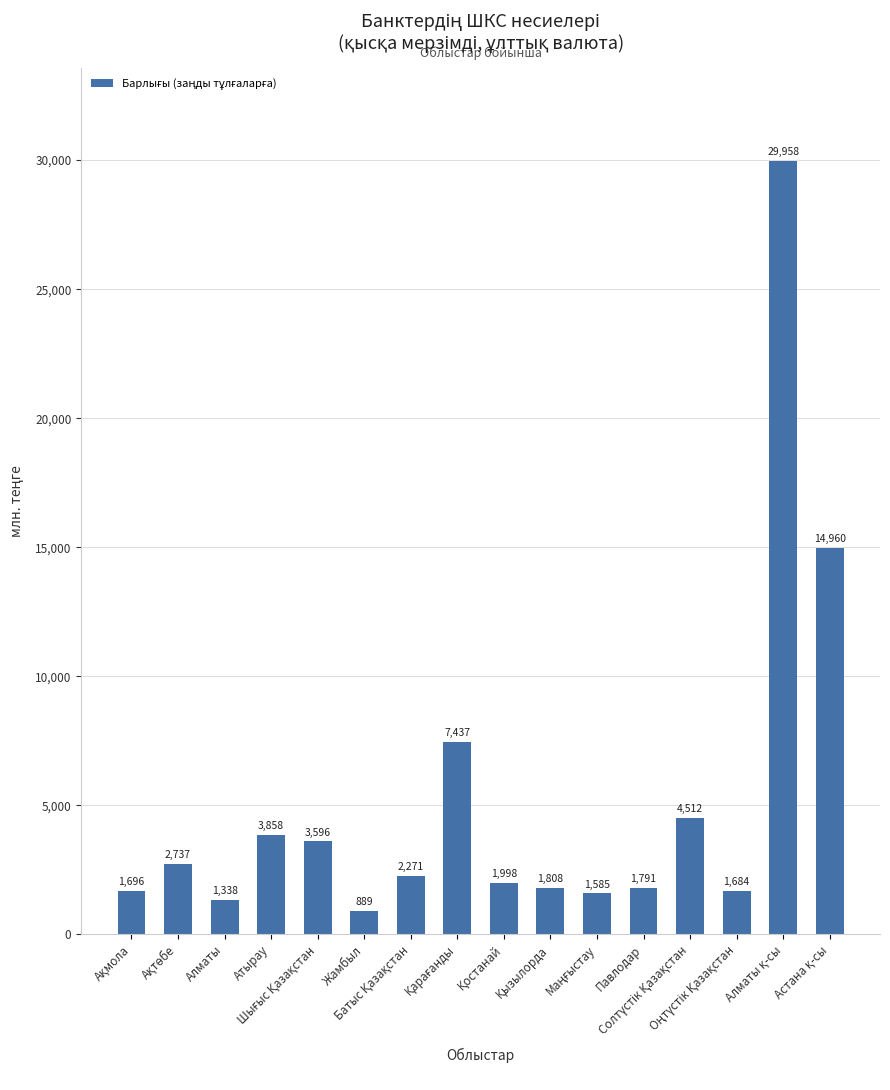

What is the value of the 8th bar from the left?

7437.0